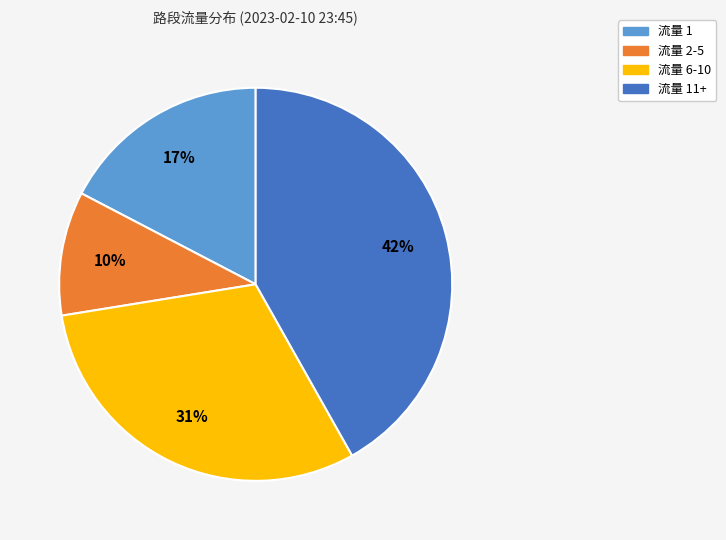

How many segments does this pie chart have?

4